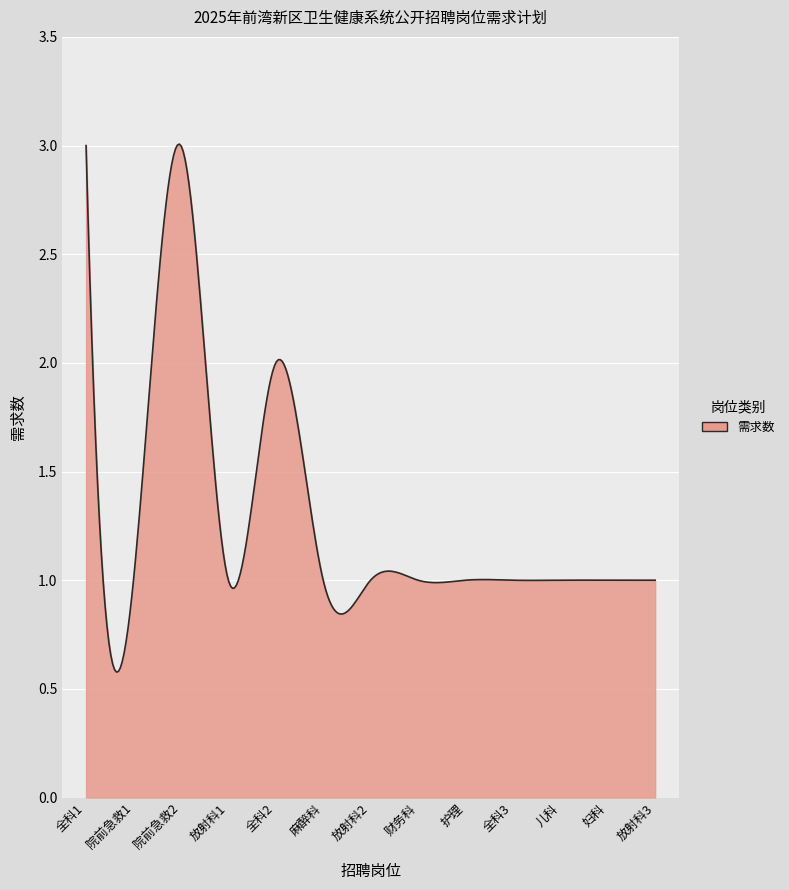

What is the minimum value shown in the chart?

0.6